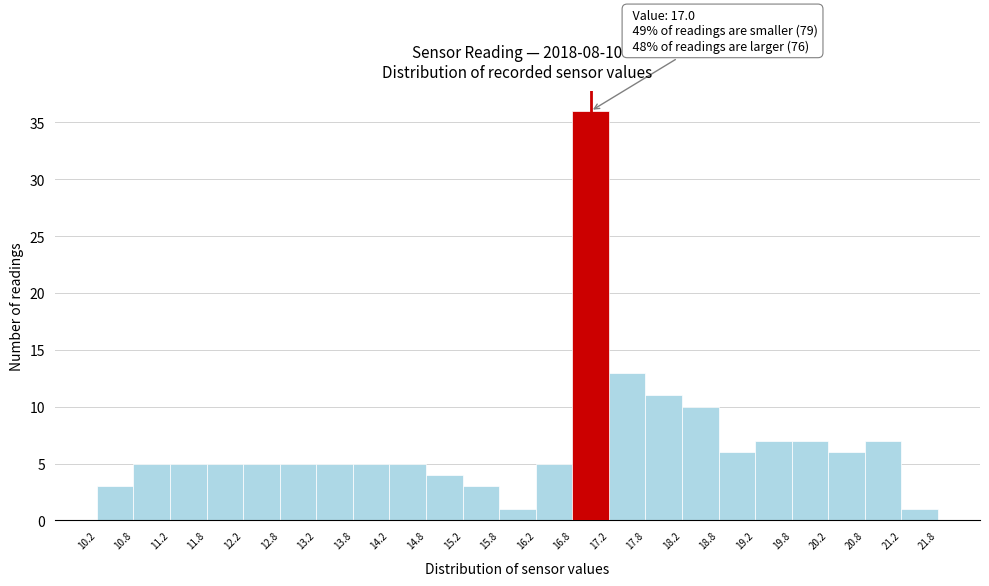

Which range on the x-axis has the tallest bar?

16.8 to 17.2